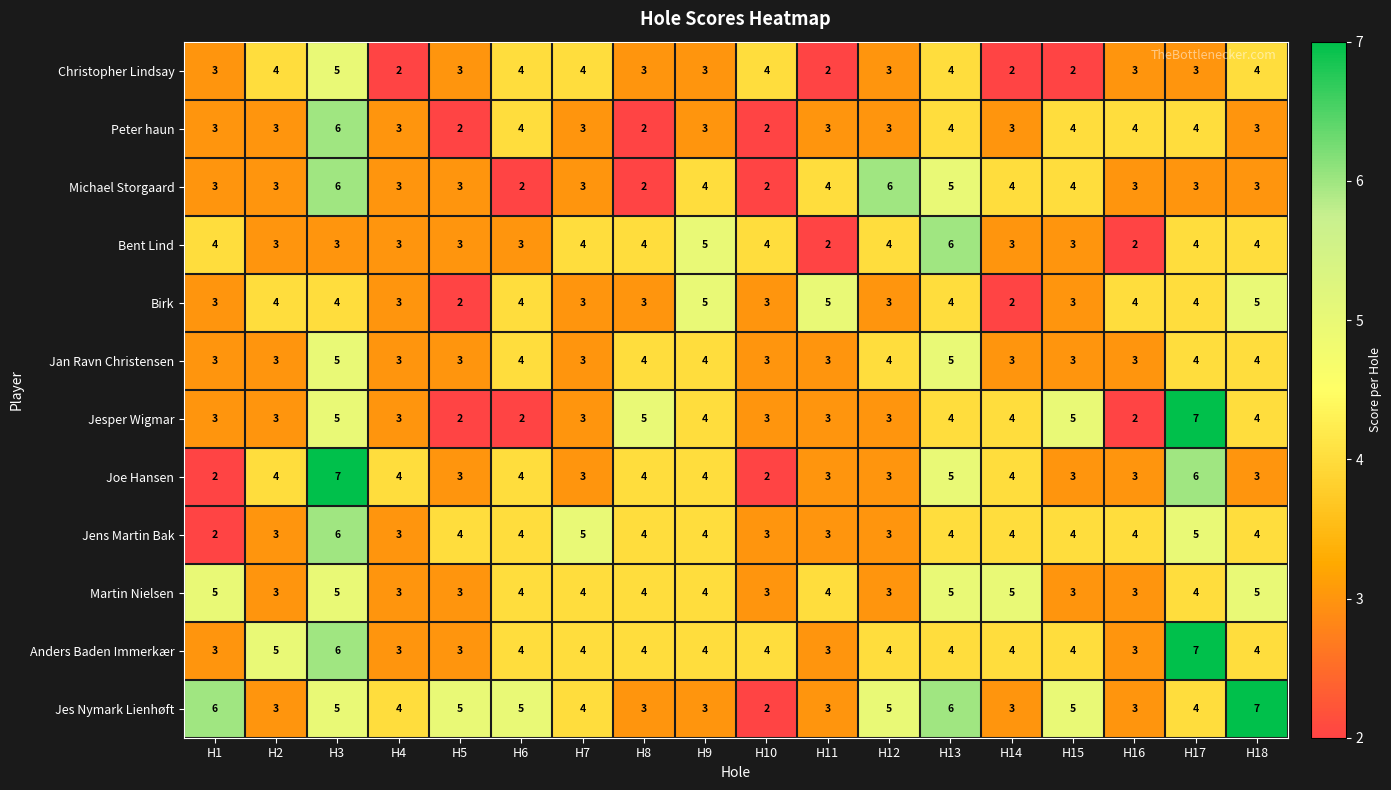

At how many categories does at least one series exceed 3?

18